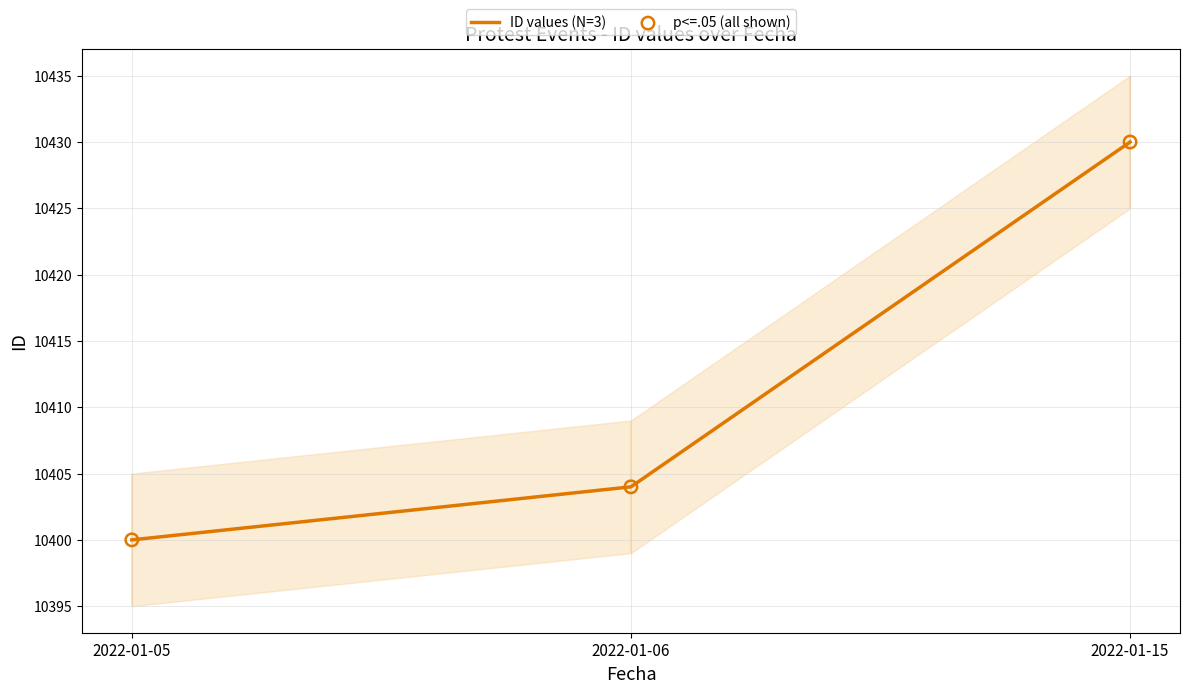

Which series has the largest total across all categories?

ID values (N=3)